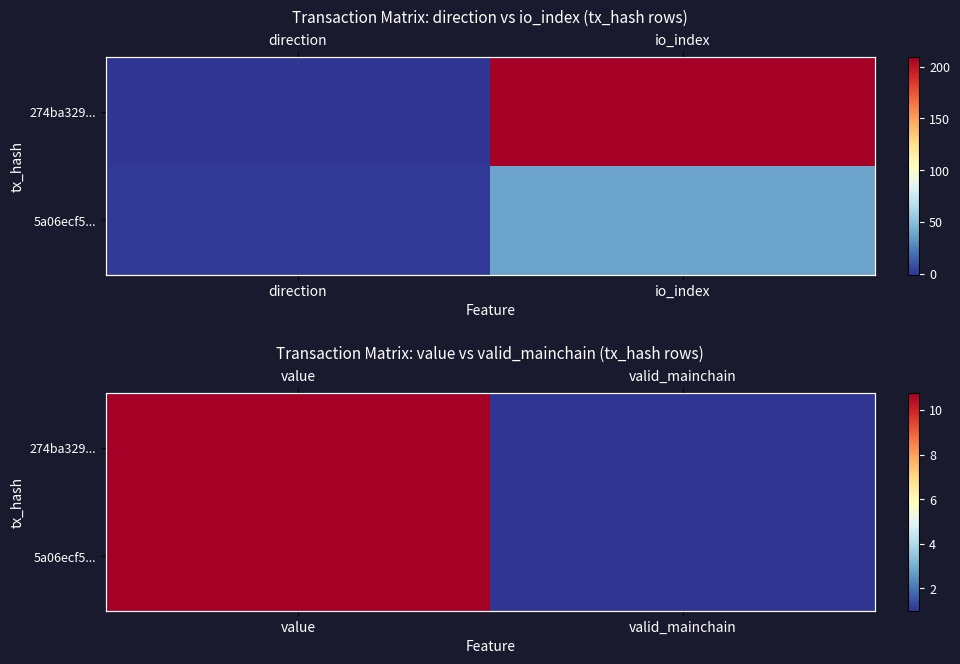

At value, list the series in order from smallest to largest.

274ba329..., 5a06ecf5...